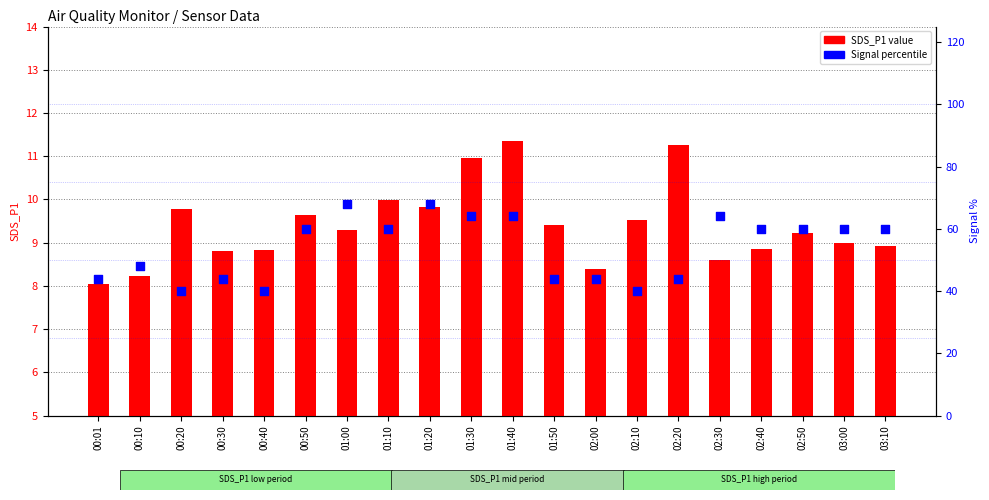

What is the total value across all series at 01:40?

75.3